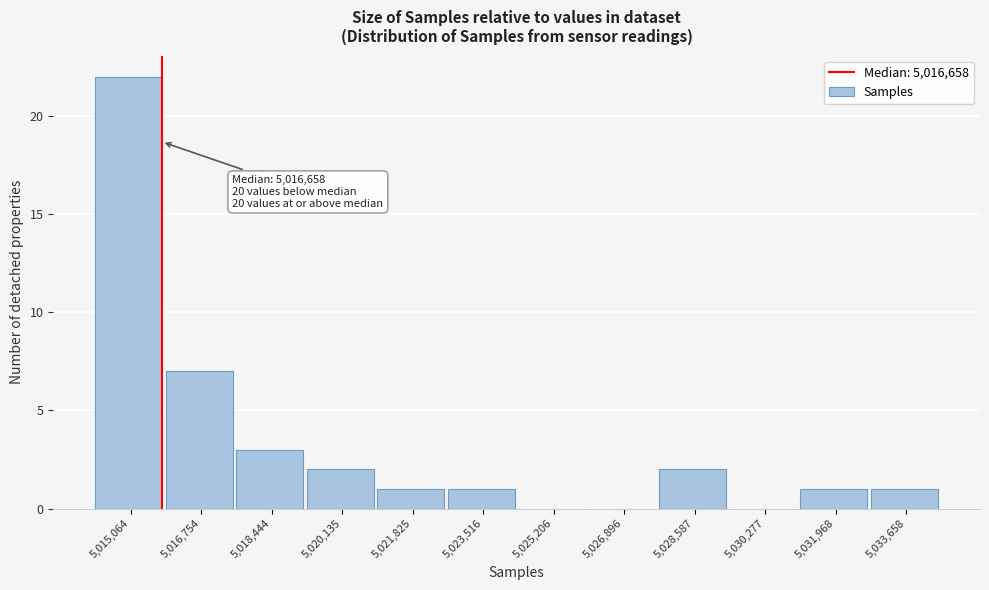

Reading left to right, transcribe all the data shown in this chart.

5,015,064=22	5,016,754=7	5,018,444=3	5,020,135=2	5,021,825=1	5,023,516=1	5,025,206=0	5,026,896=0	5,028,587=2	5,030,277=0	5,031,968=1	5,033,658=1